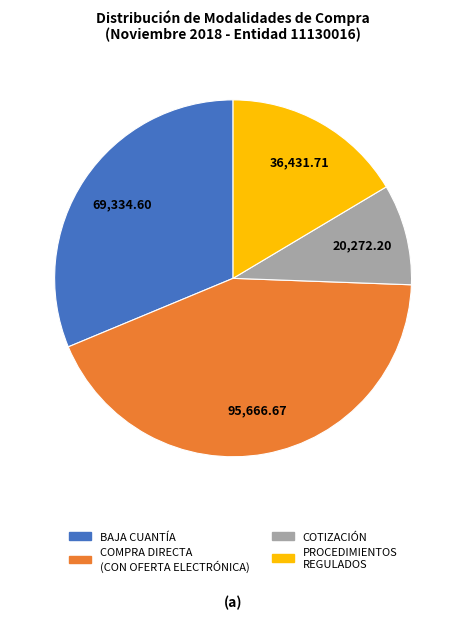

How many segments does this pie chart have?

4